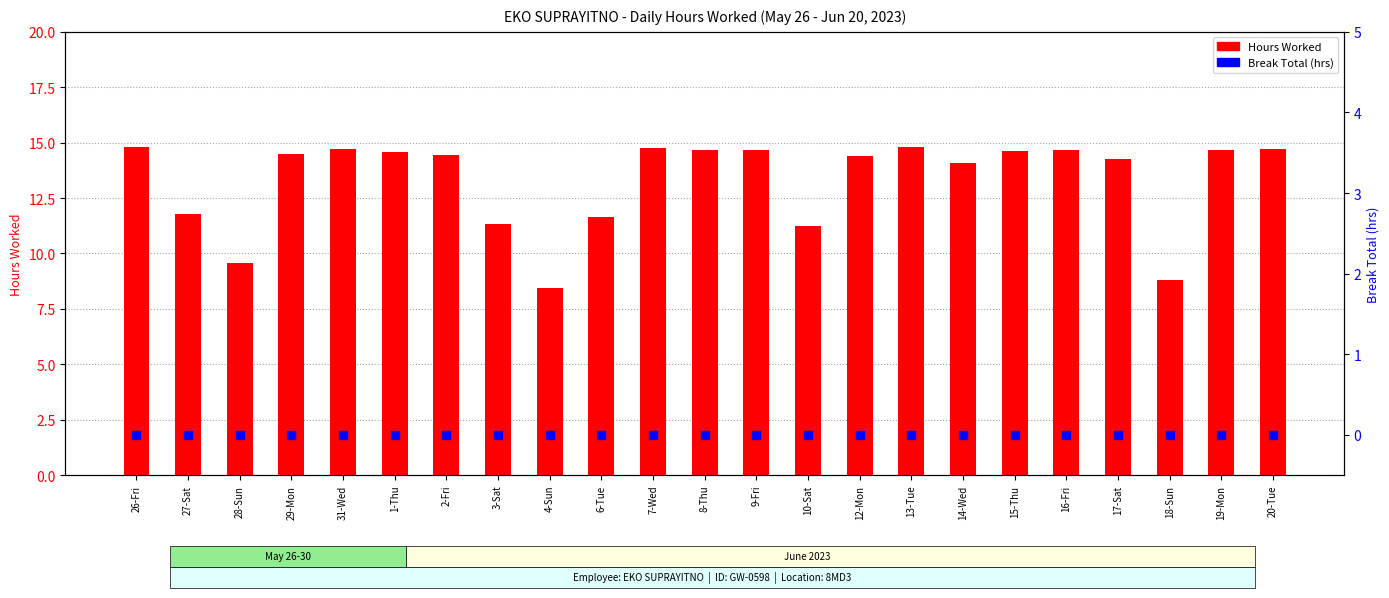

At how many categories does at least one series exceed 5?

23